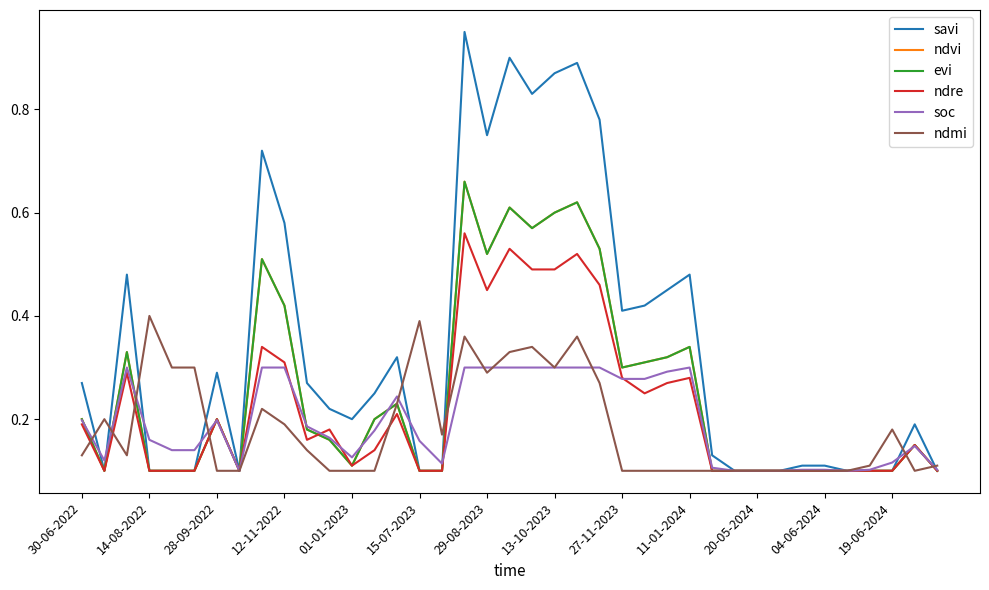

What is the average value of the ndvi series?

0.3